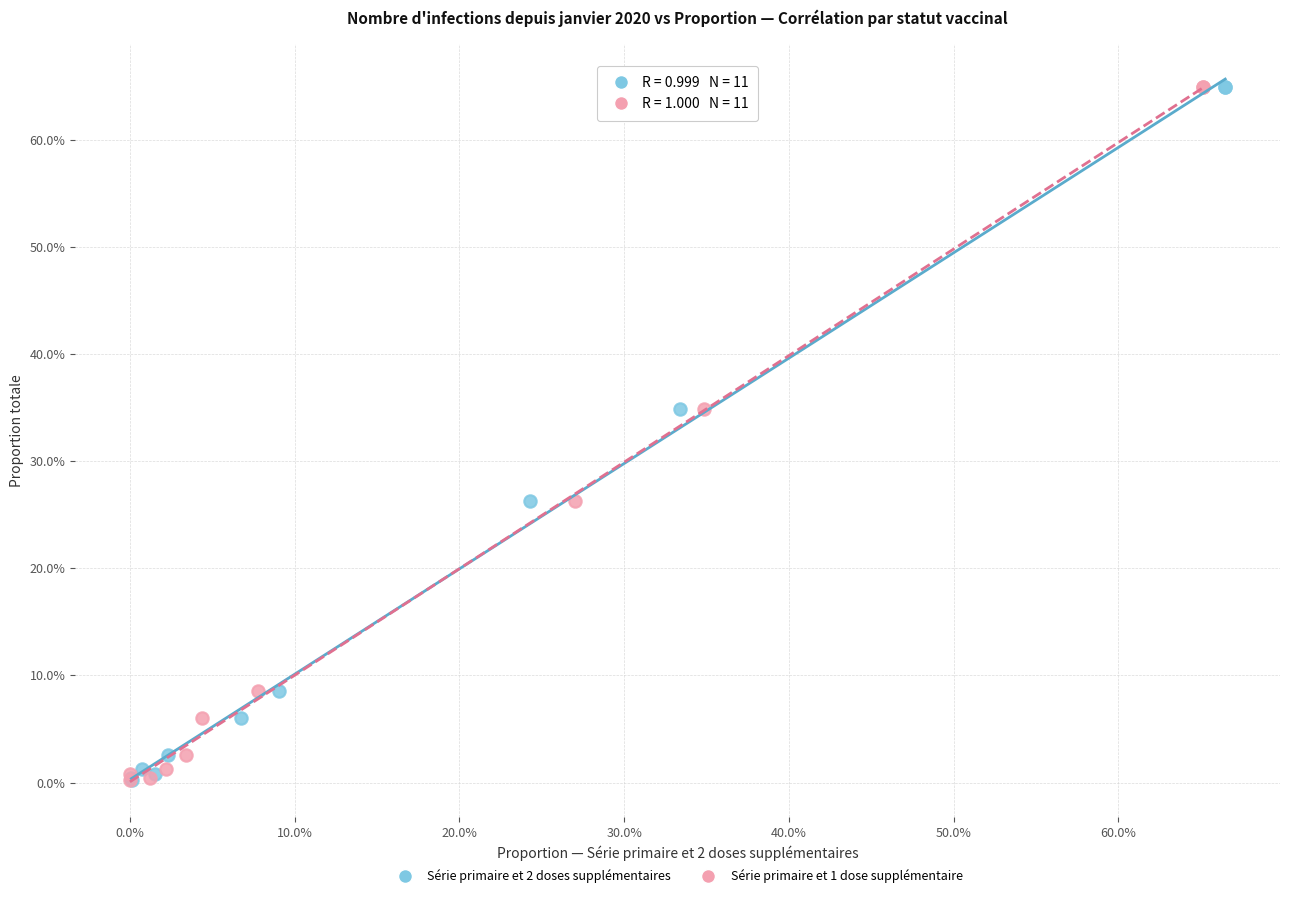

What are all the series names shown in the legend?

Série primaire et 2 doses supplémentaires, Série primaire et 1 dose supplémentaire